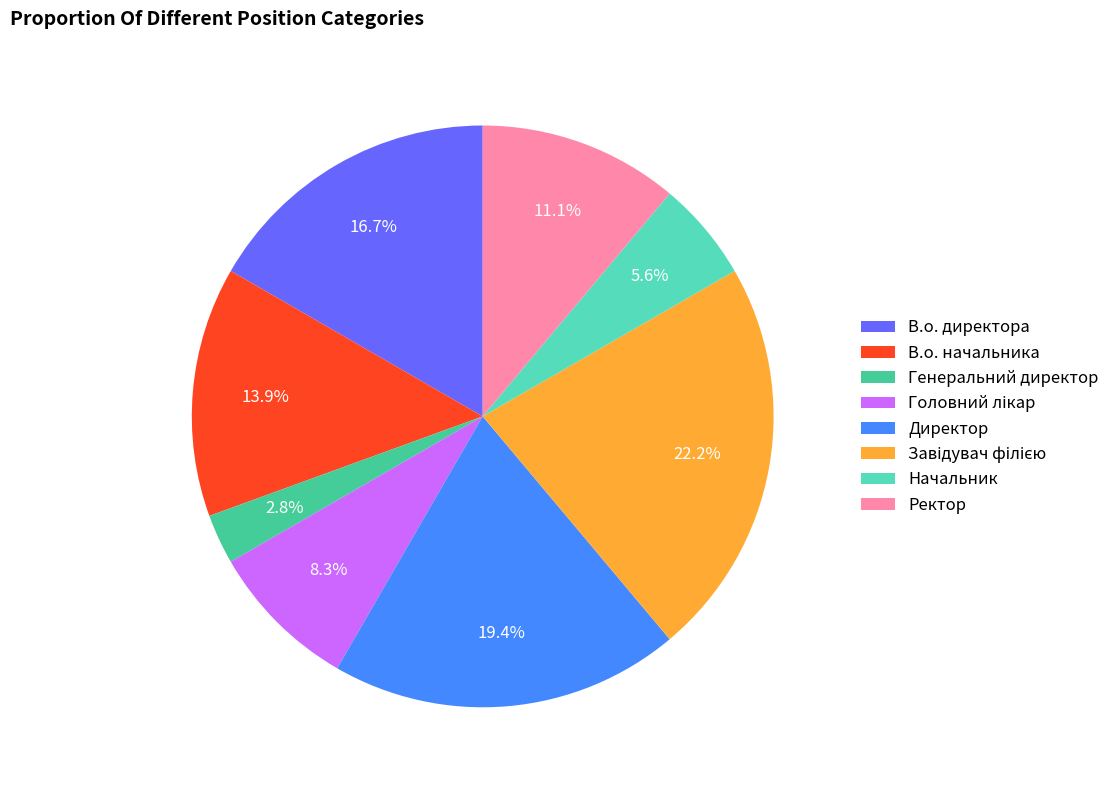

To the nearest percent, what is the difference between the В.о. начальника and В.о. директора slice percentages?

3%